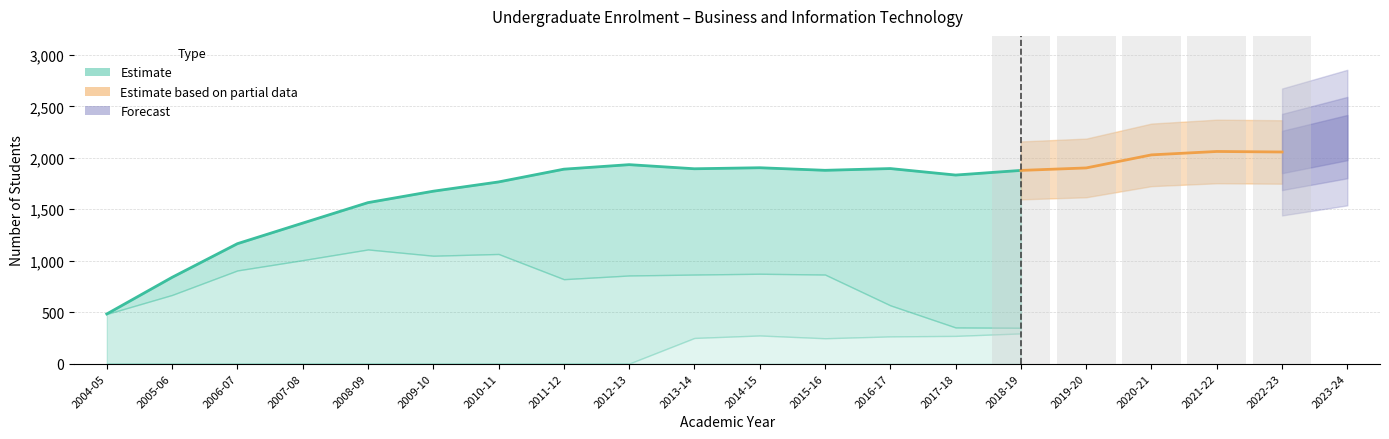

What position from the right is 2005-06?

19